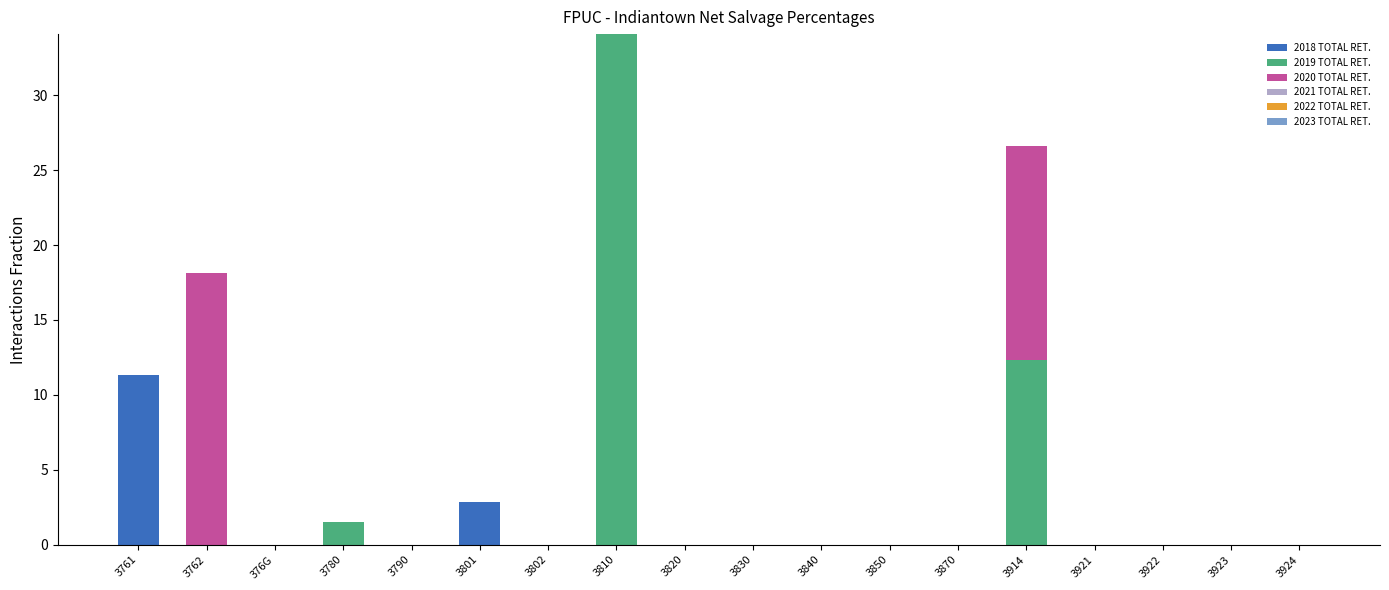

What is the sum of all 2018 TOTAL RET. values?

14.2